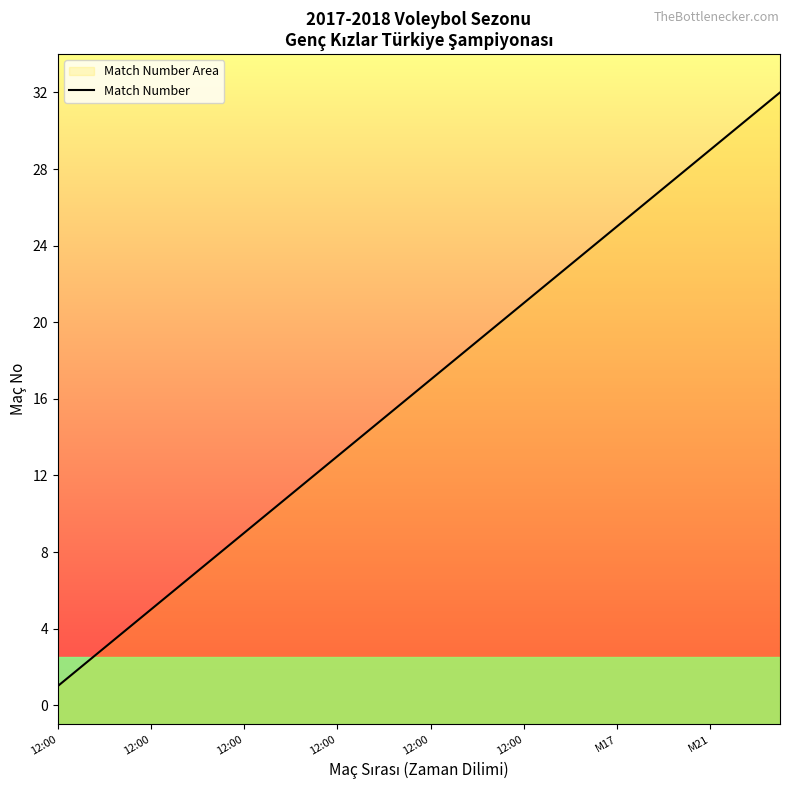

What is the sum of all values?

528